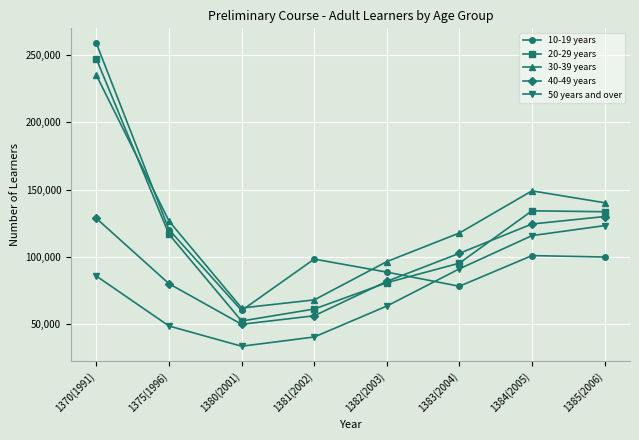

Which series ends up on top after the final intersection of 20-29 years and 10-19 years?

20-29 years